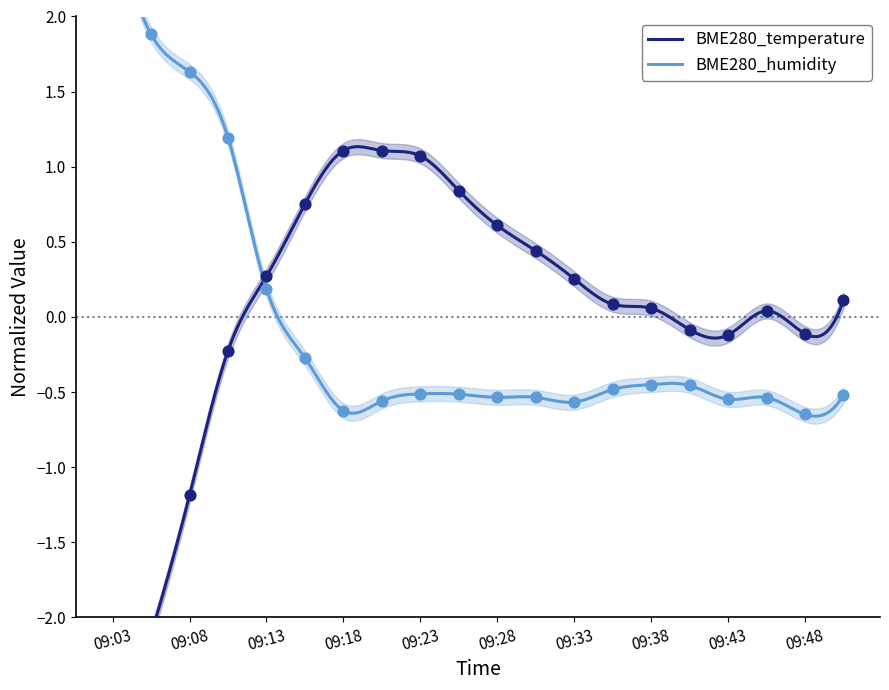

What are all the series names shown in the legend?

BME280_temperature, BME280_humidity